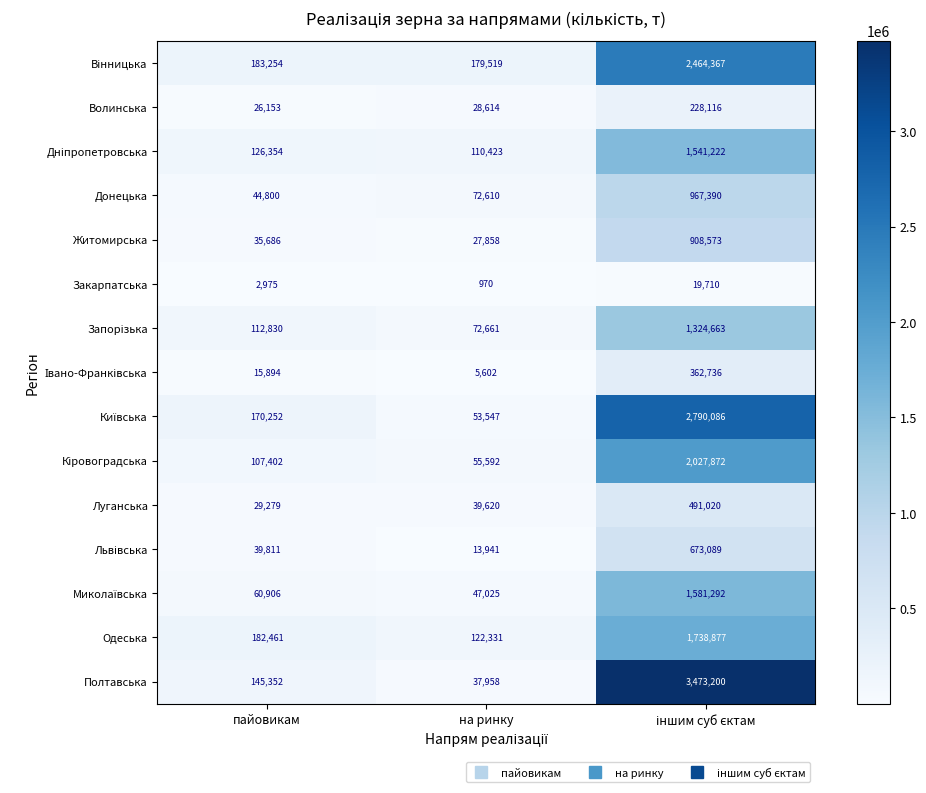

Where is Луганська nearest to the value 260149?

на ринку